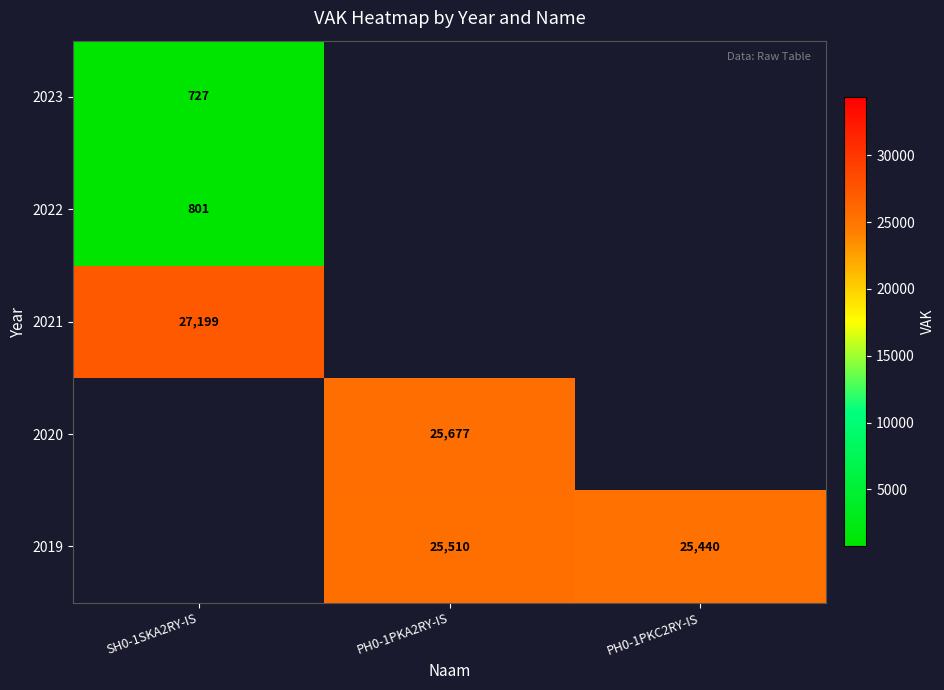

The 2019 series shows 25440 at PH0-1PKC2RY-IS. True or false?

True